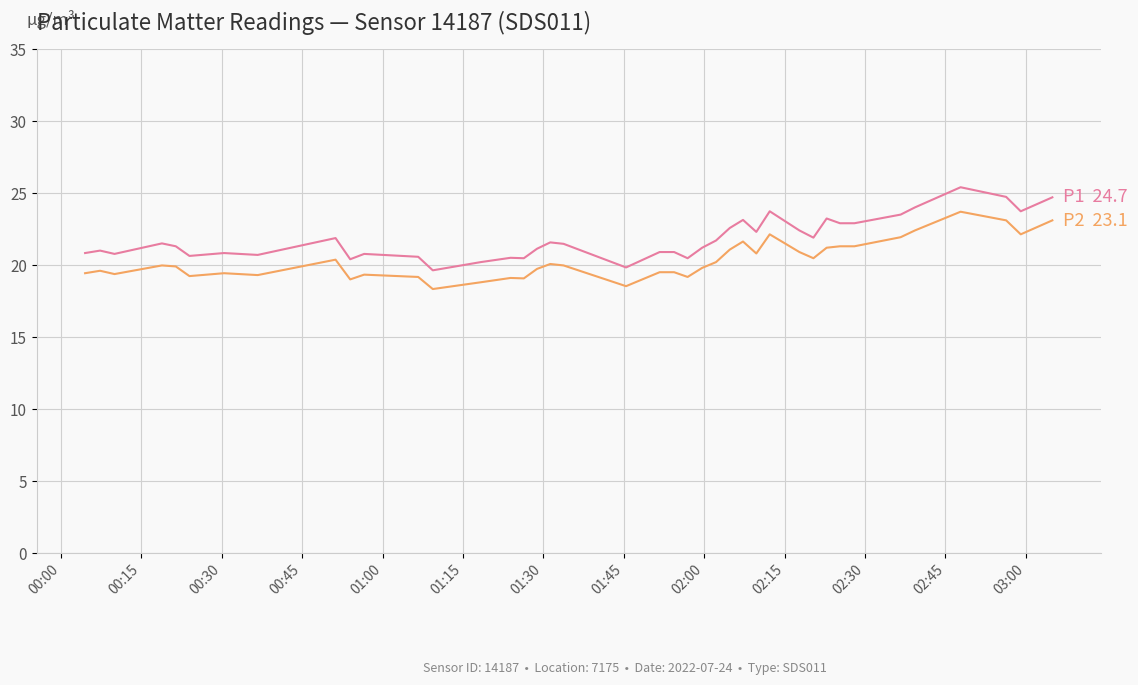

What is the minimum value shown in the chart?

18.3